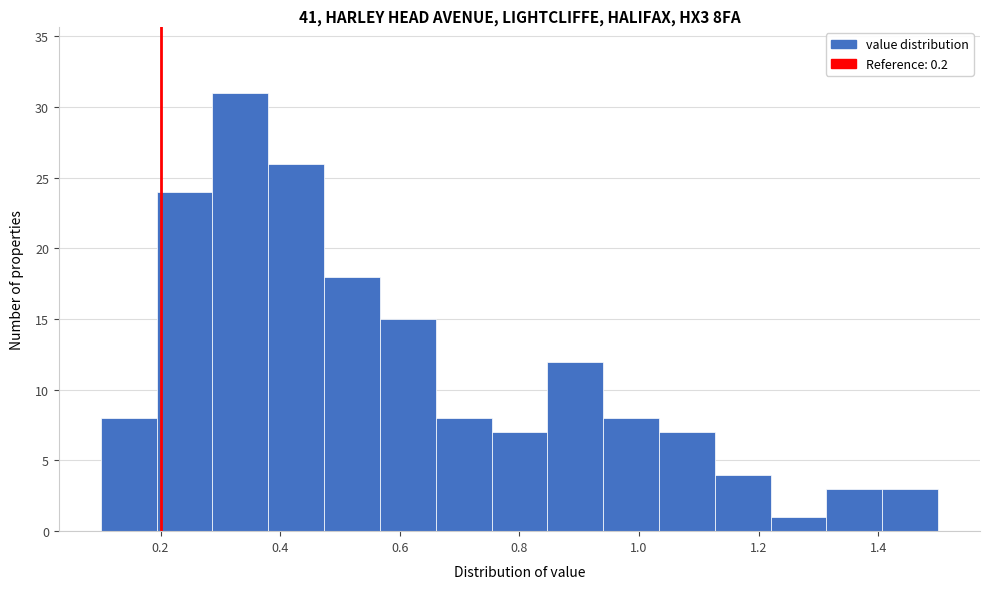

Reading left to right, transcribe this chart: for each bar, give the range it covers on the x-axis and its height. Neither the bar edges nor the heights are printed on the chart, so give them approximately, as read against the axes.

0.10 to 0.20: 8
0.20 to 0.28: 24
0.28 to 0.38: 31
0.38 to 0.48: 26
0.48 to 0.56: 18
0.56 to 0.66: 15
0.66 to 0.76: 8
0.76 to 0.84: 7
0.84 to 0.94: 12
0.94 to 1.04: 8
1.04 to 1.12: 7
1.12 to 1.22: 4
1.22 to 1.32: 1
1.32 to 1.40: 3
1.40 to 1.50: 3